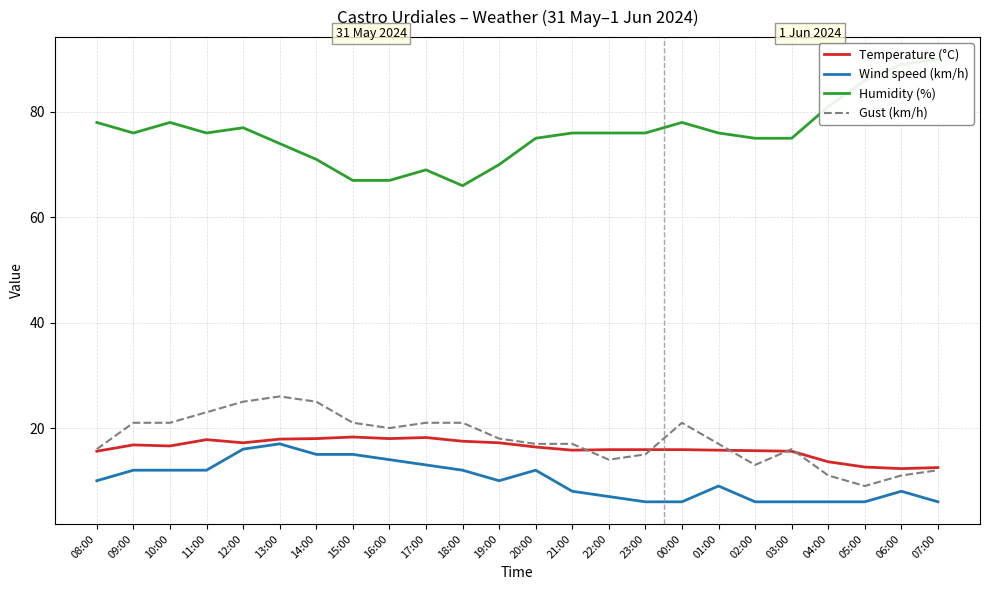

Where is the first local maximum for Temperature (°C)?

09:00